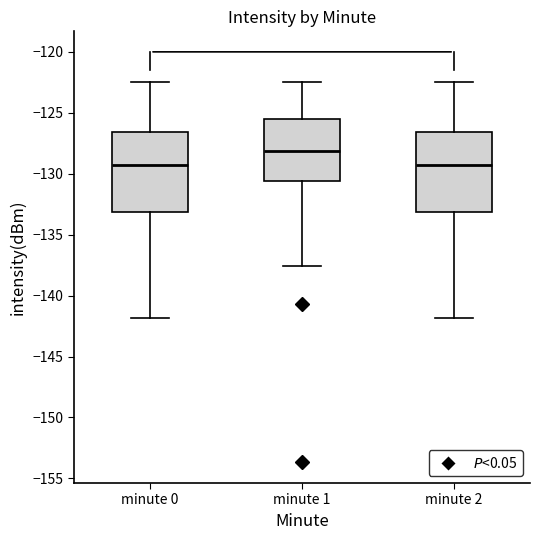

Reading left to right, read every box against the y-axis: the position of its median line, the range the box covers, and the ends of its whiskers. The values are not printed on the chart, so give them approximately, as read against the axis.

minute 0: median -129.0, box -133.0 to -126.5, whiskers -142.0 to -122.5
minute 1: median -128.0, box -130.5 to -125.5, whiskers -137.5 to -122.5
minute 2: median -129.0, box -133.0 to -126.5, whiskers -142.0 to -122.5